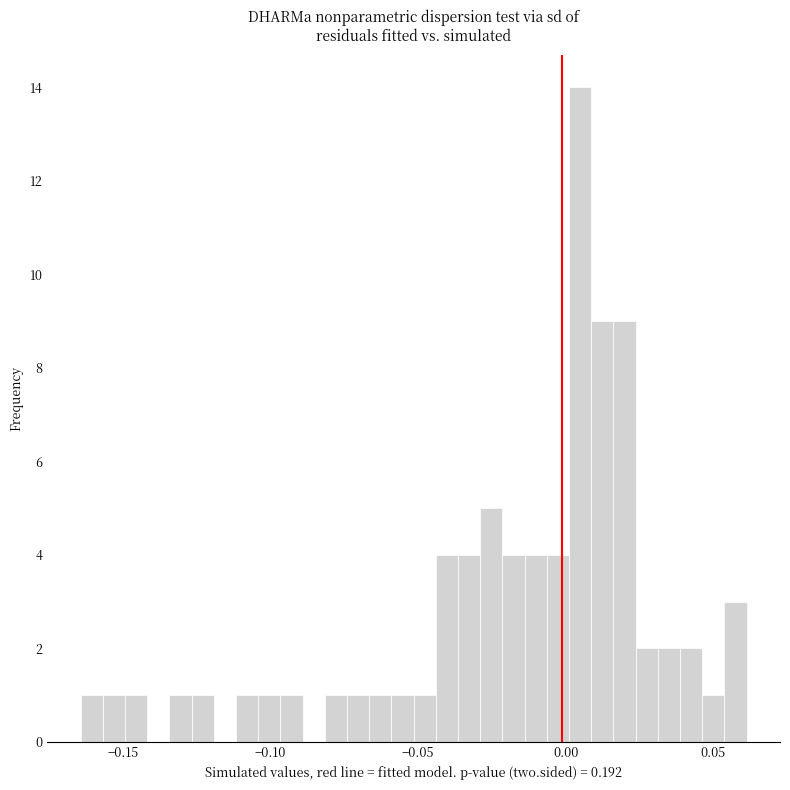

Around what value on the x-axis is the tallest bar? Give the approximate position of its centre, as read against the axis.

0.005